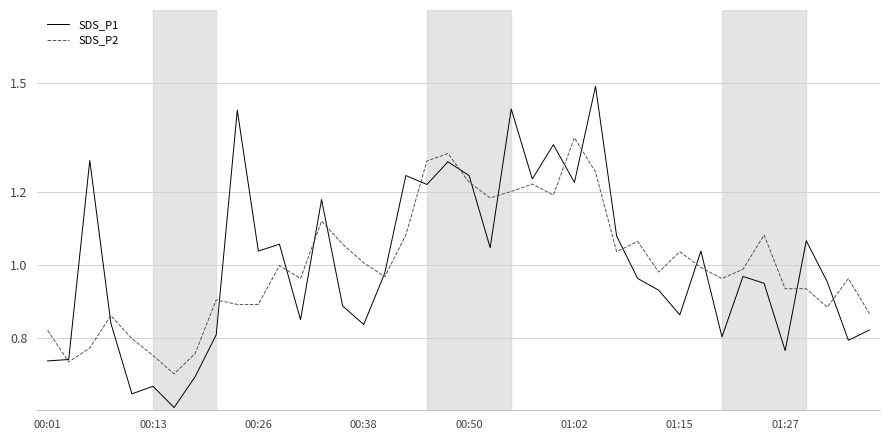

What is the maximum value for SDS_P1?

1.5